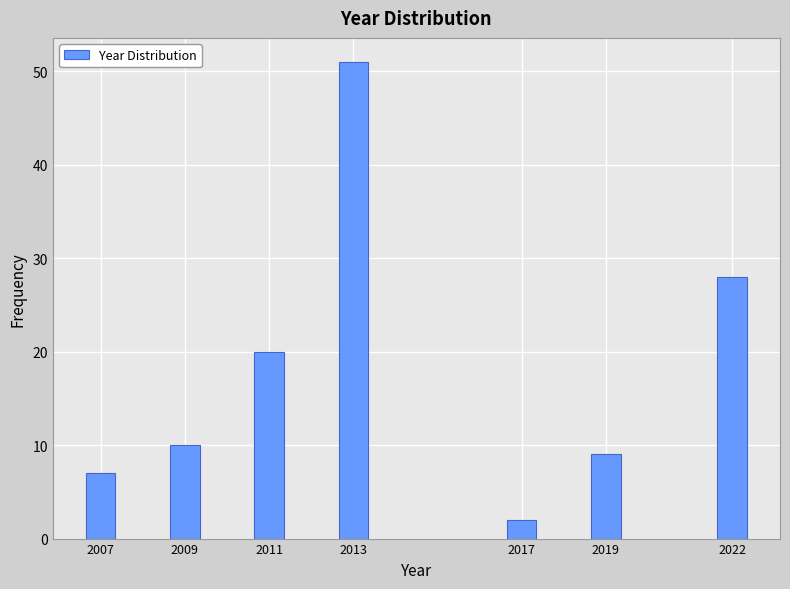

Reading left to right, what are all the values shown in this chart?

7	10	20	51	2	9	28